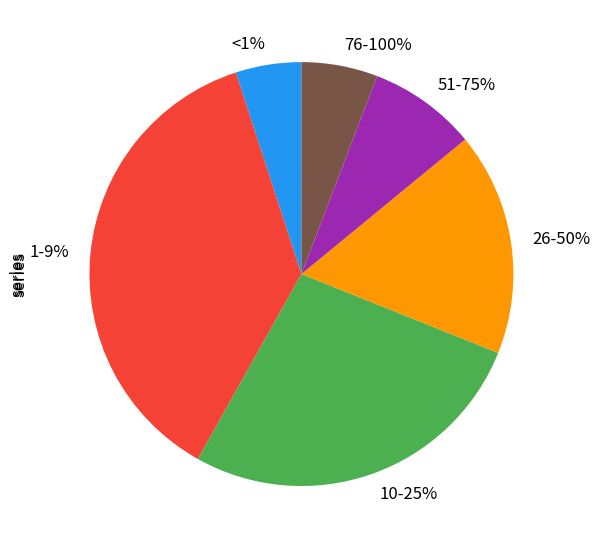

What is the change in value from <1% to 10-25%?

+248.5